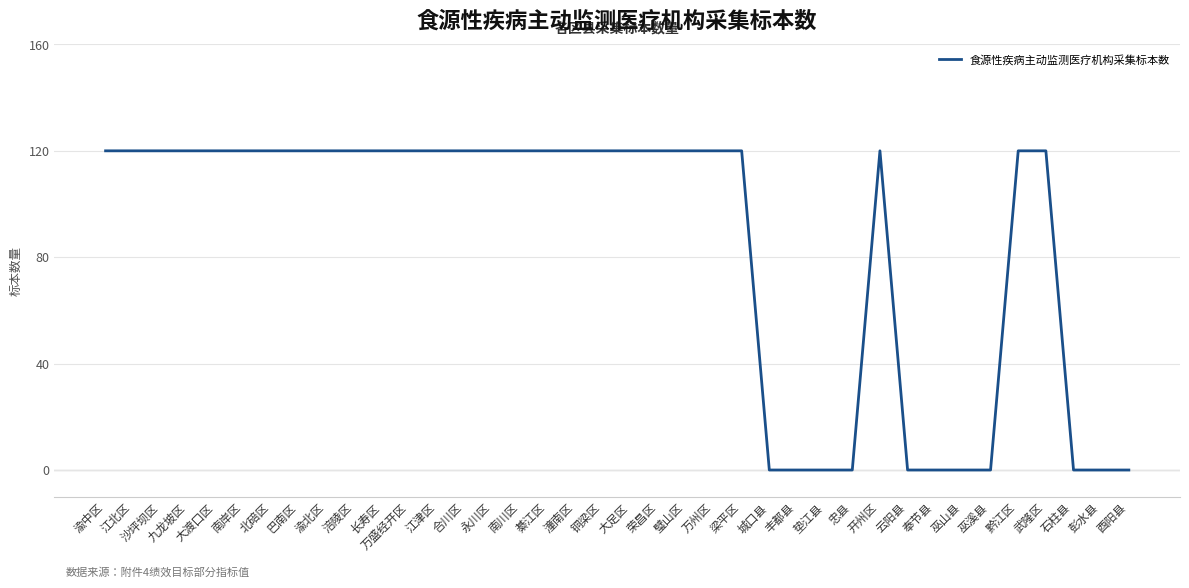

Does the chart display data point markers on the line(s)?

No